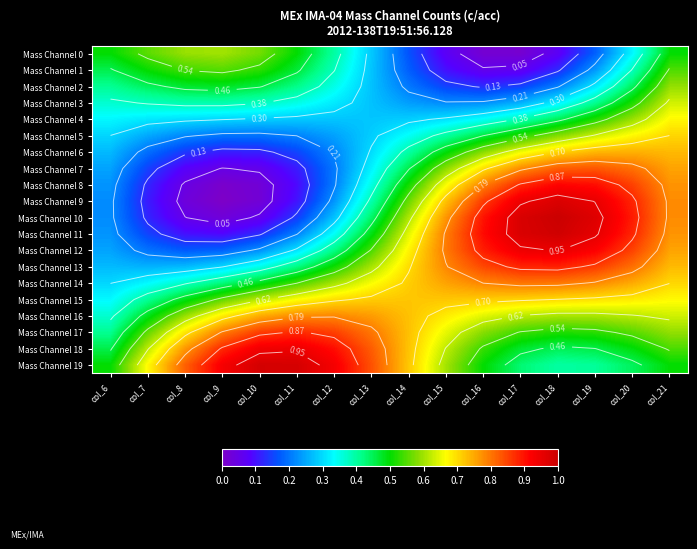

How many Mass Channel 16 values are between 0 and 1?

16